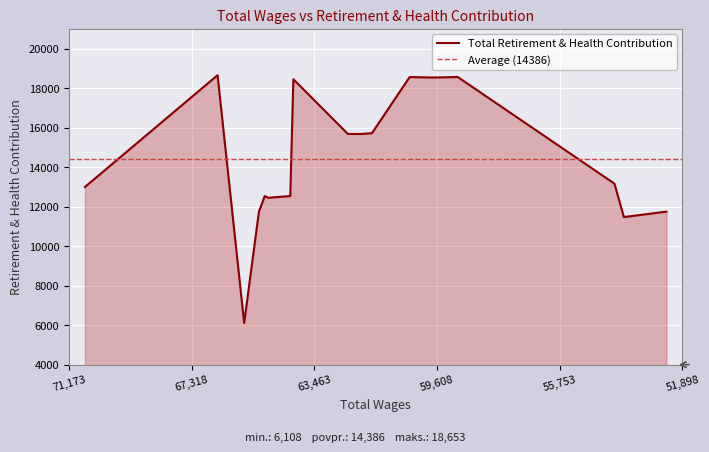

At which label is the value closest to 12380?

64908